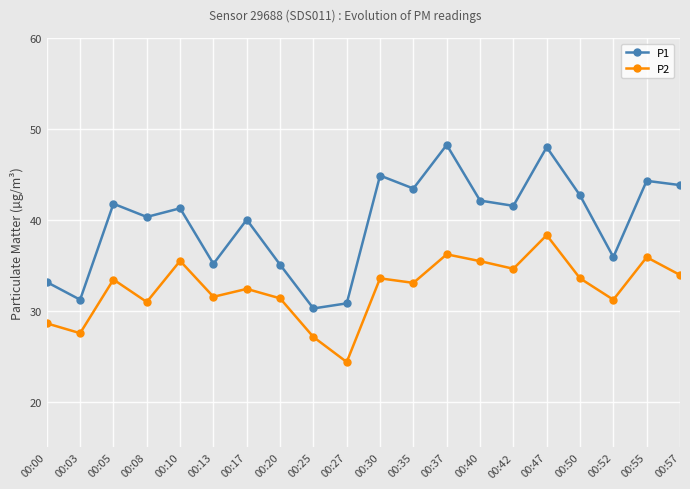

Which series changed the most between 00:13 and 00:42?

P1